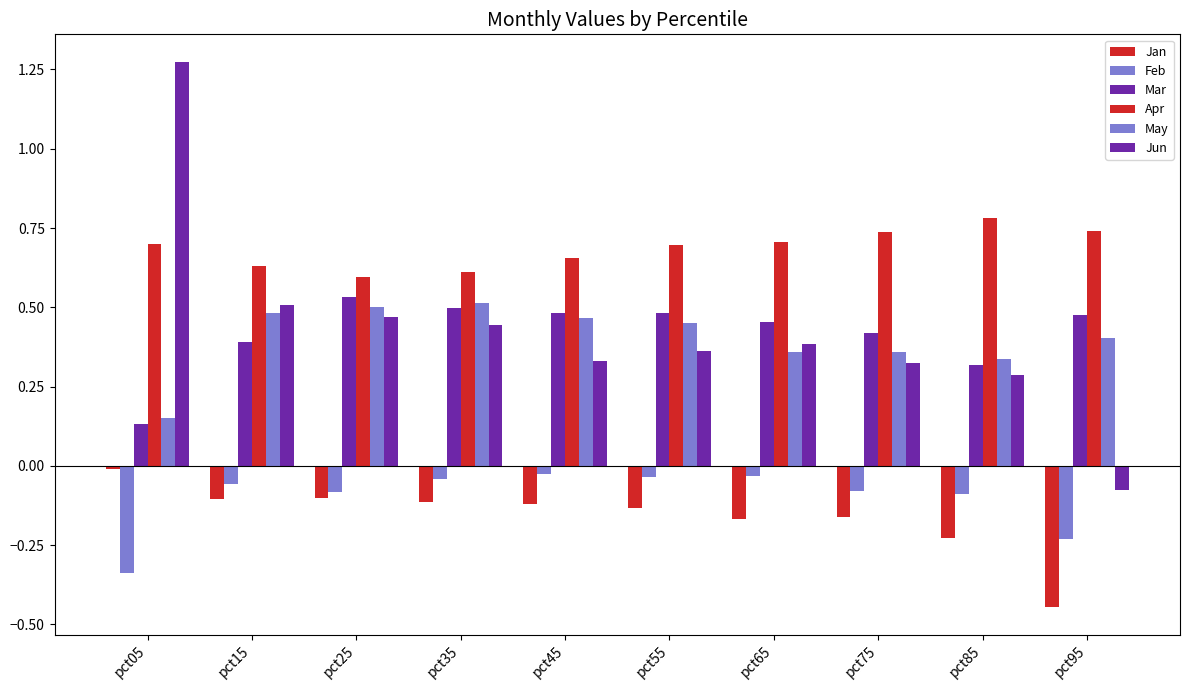

How many bars are there in total?

60